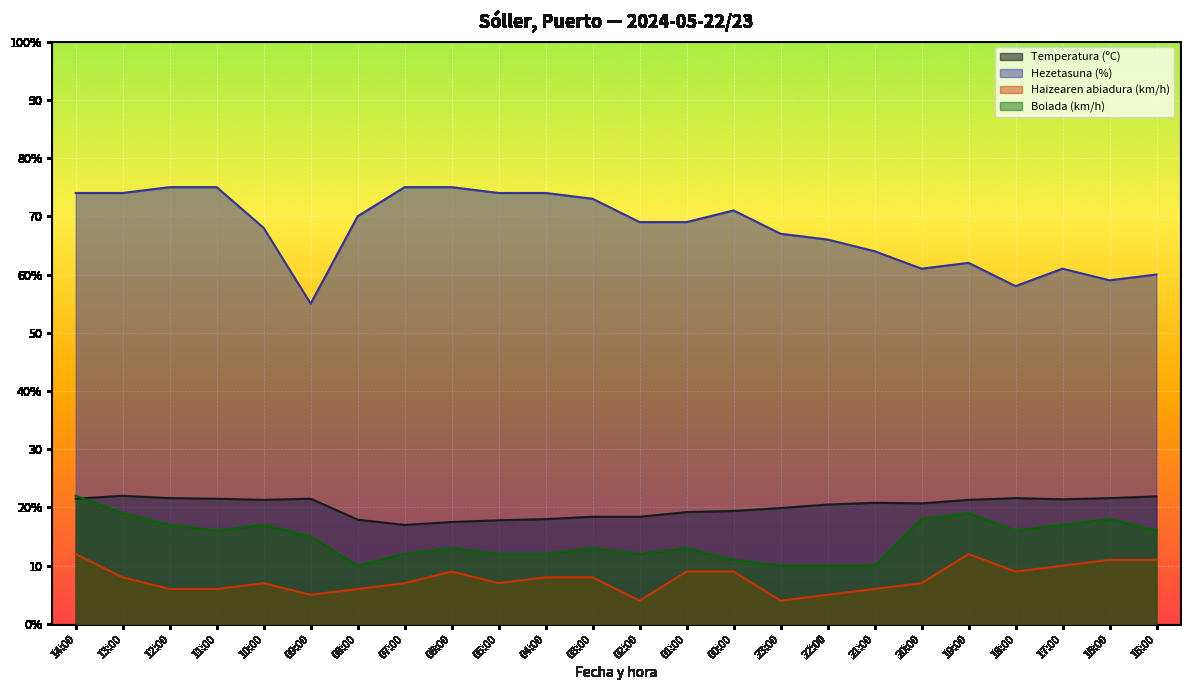

How many values in the Temperatura (ºC) series are below 20?

10